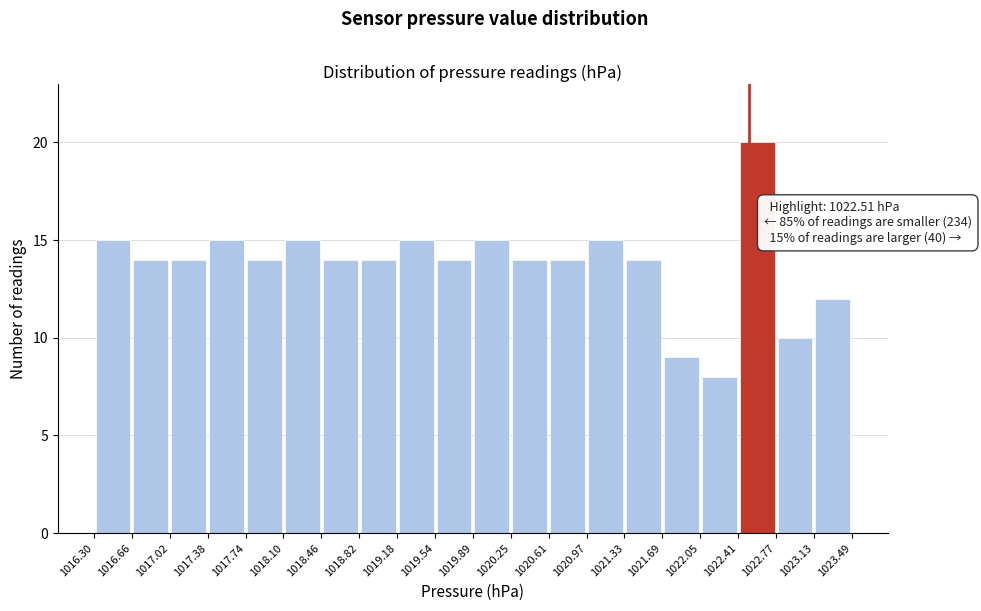

Over which range of the x-axis is the bar tallest?

1022.41 to 1022.77